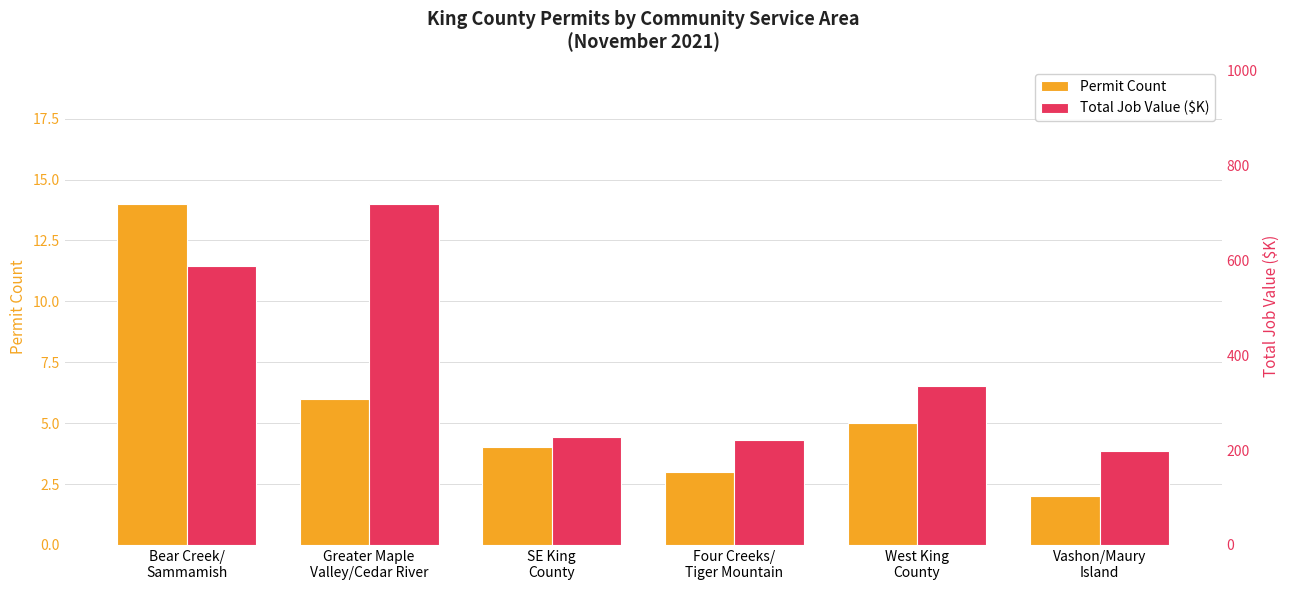

How many values in the Total Job Value ($K) series exceed 335?

3